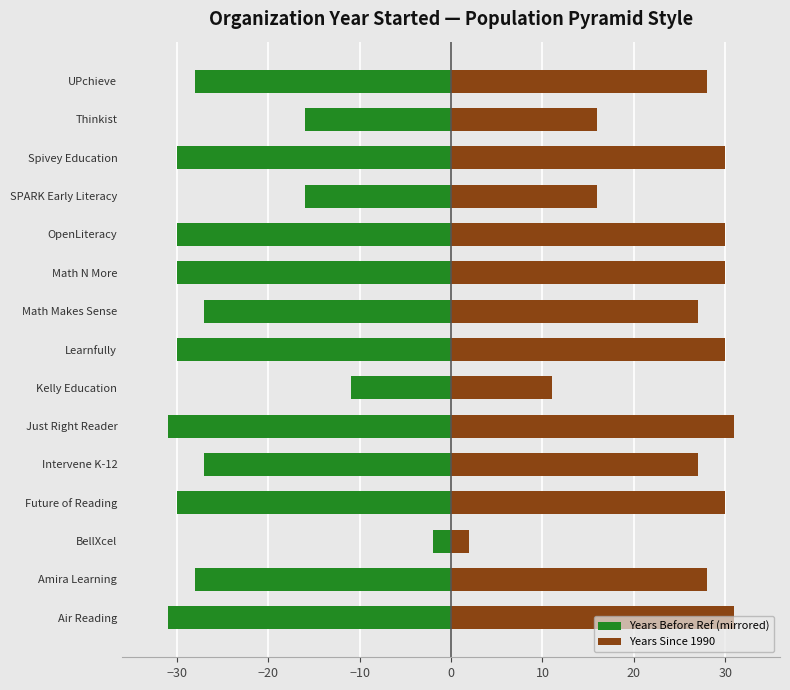

The Years Before Ref (mirrored) series shows -7 at Math Makes Sense. True or false?

False